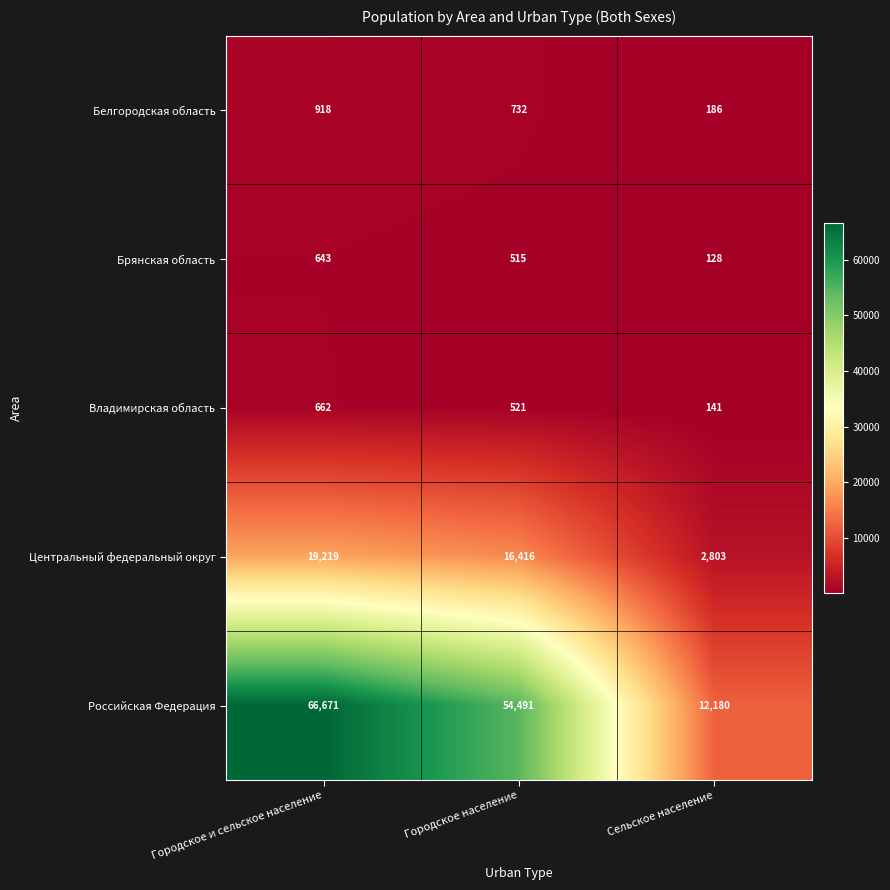

What is the total value across all series at Городское и сельское население?

88113